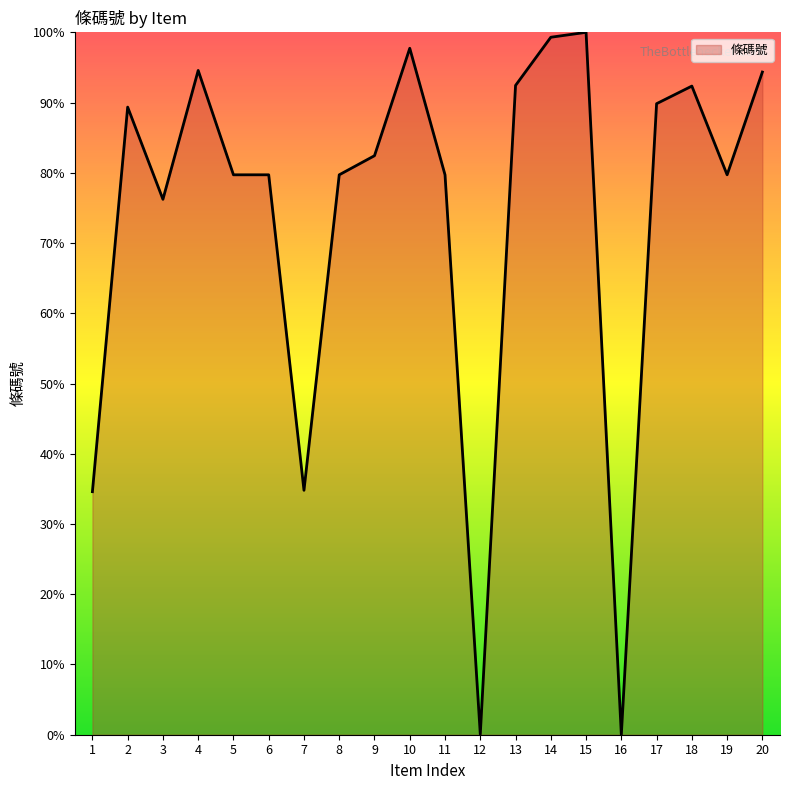

The chart shows a value of 76.2 at 3. True or false?

True